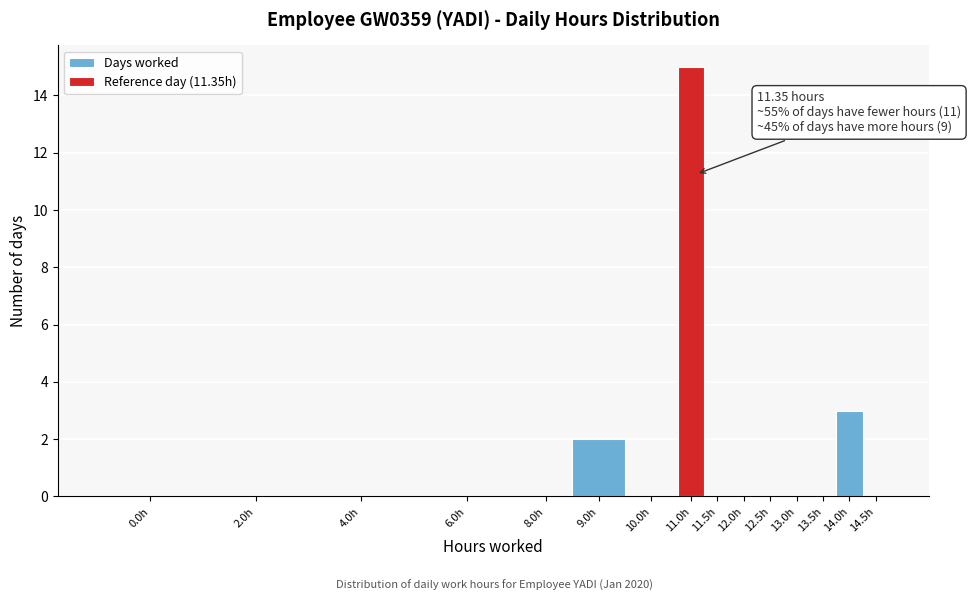

Reading right to left, transcribe all the data shown in this chart.

14.5h=0	14.0h=3	13.5h=0	13.0h=0	12.5h=0	12.0h=0	11.5h=0	11.0h=15	10.0h=0	9.0h=2	8.0h=0	6.0h=0	4.0h=0	2.0h=0	0.0h=0